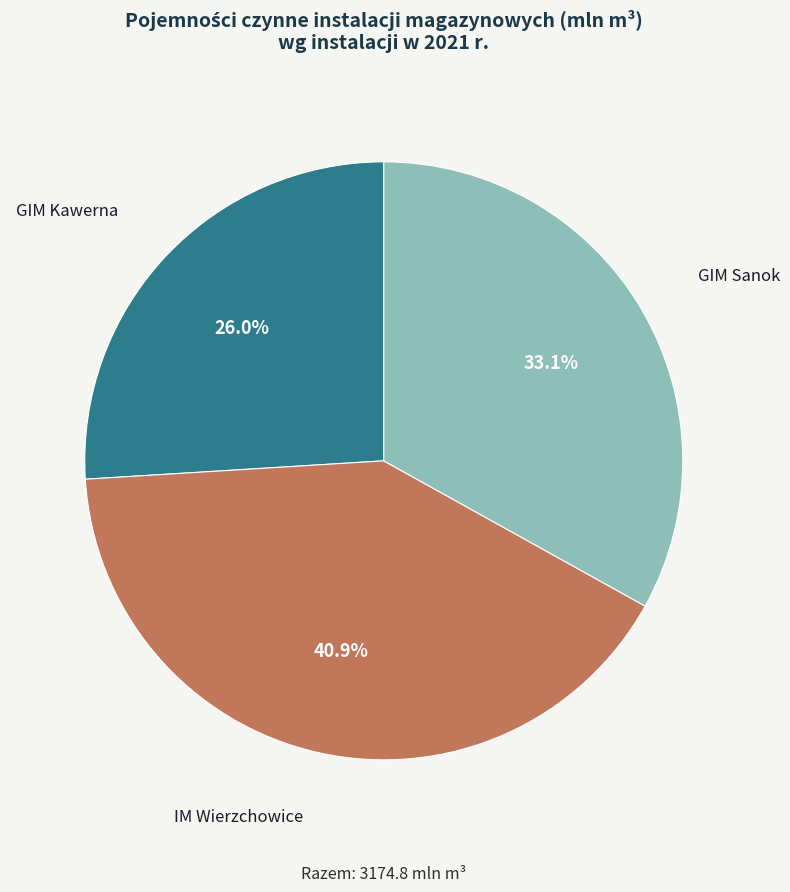

Is there any slice that represents more than half of the pie?

No